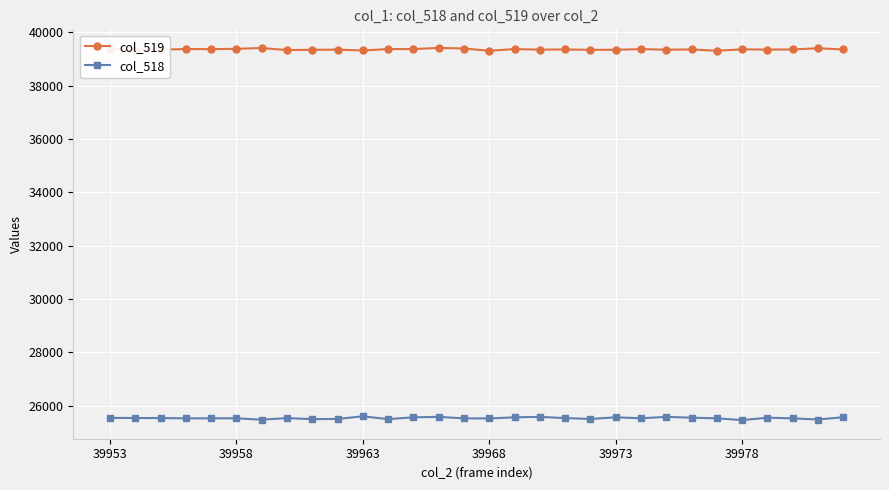

What is the difference between the maximum and minimum values in the col_519 series?

106